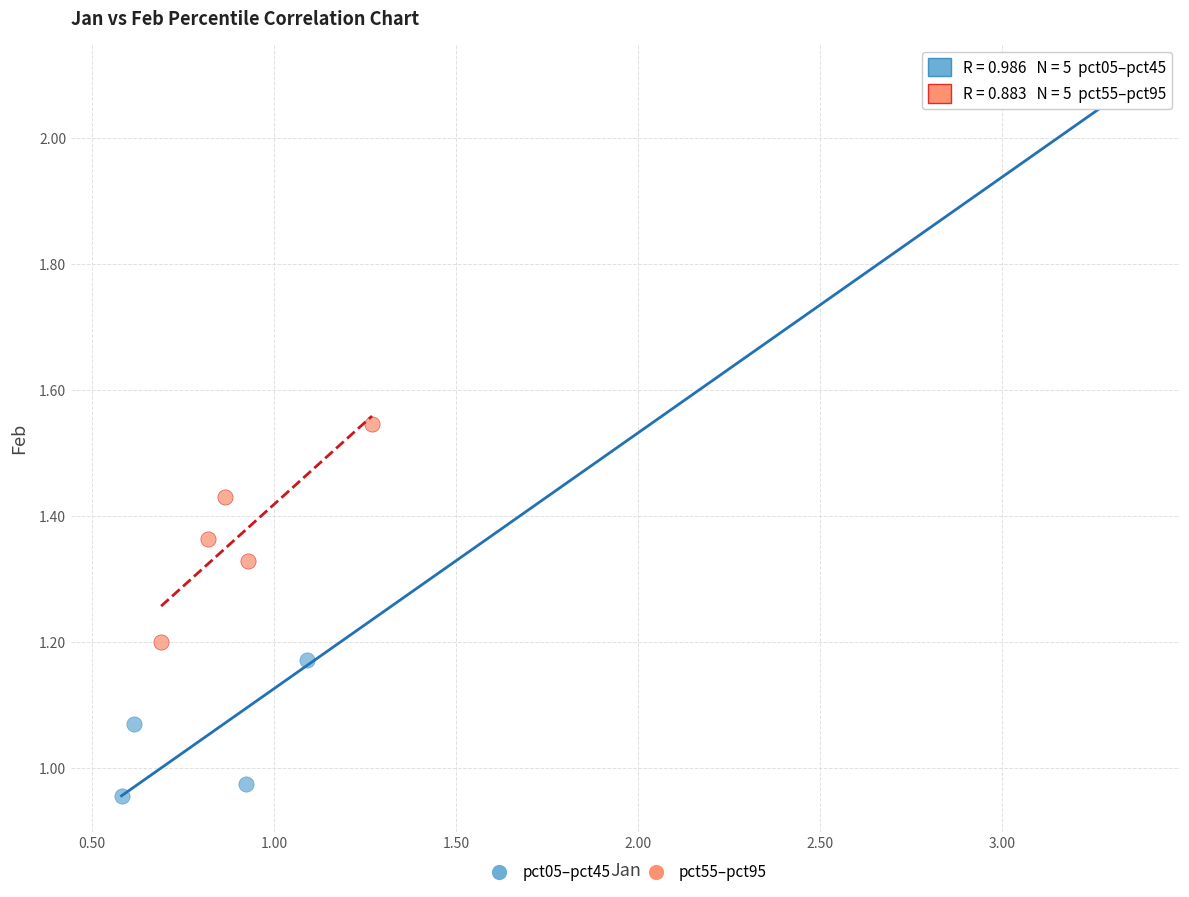

Which series has the widest spread of Y values?

pct05–pct45